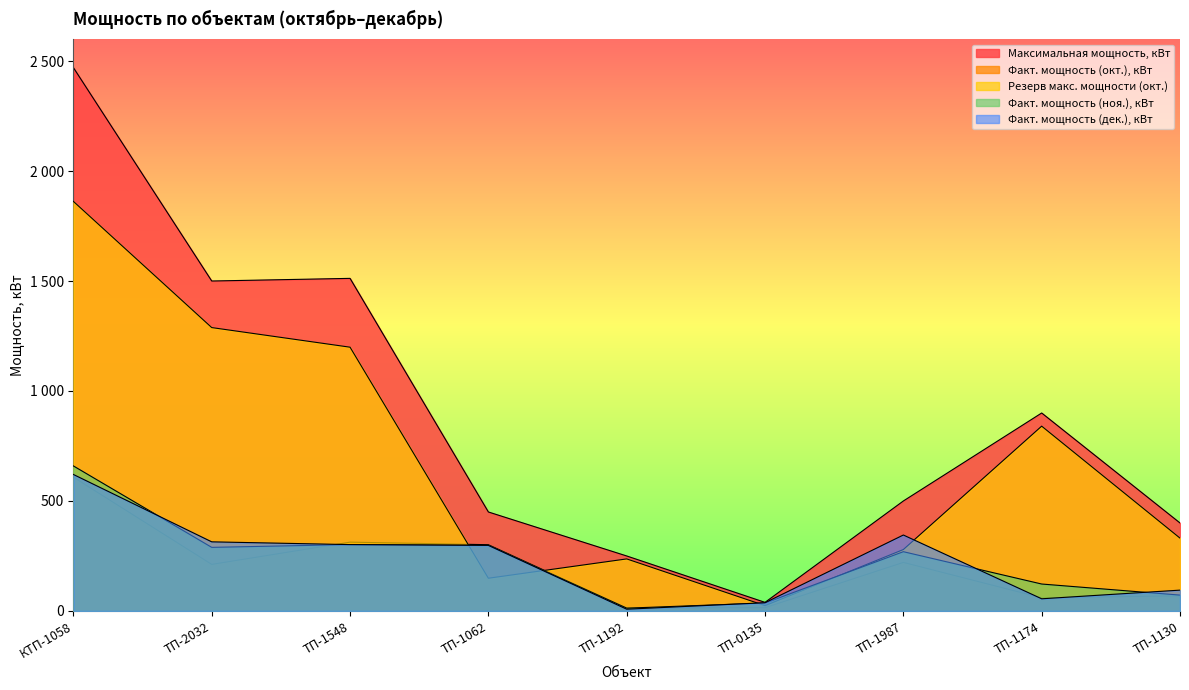

What is the sum of all Резерв макс. мощности (окт.) values?

6209.7